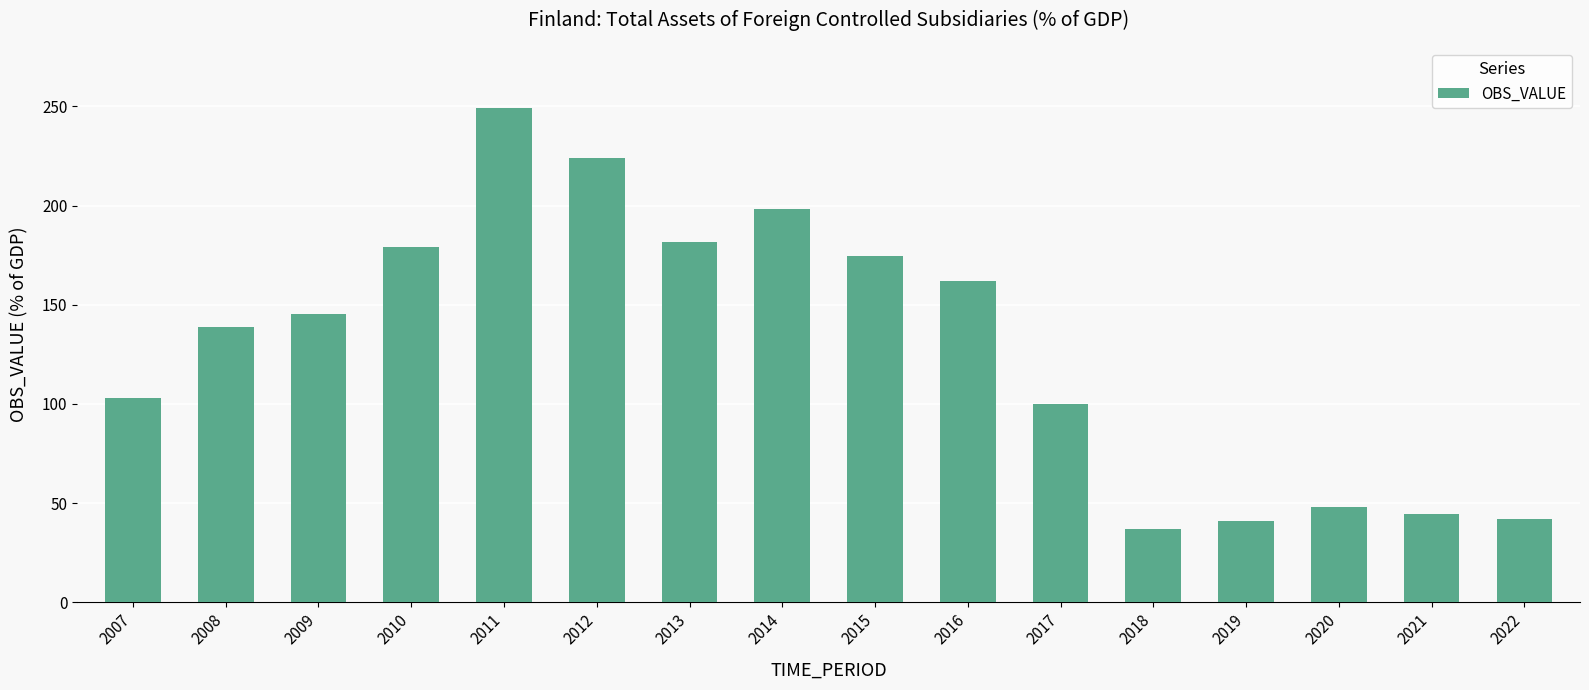

Reading left to right, extract all data points from this chart.

103.0	138.8	145.4	179.3	249.3	224.0	181.9	198.3	174.8	161.8	99.9	36.9	41.0	48.1	44.4	42.2